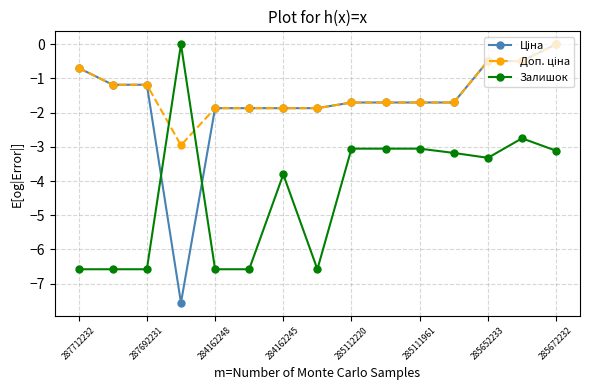

What is the minimum value shown in the chart?

-7.6